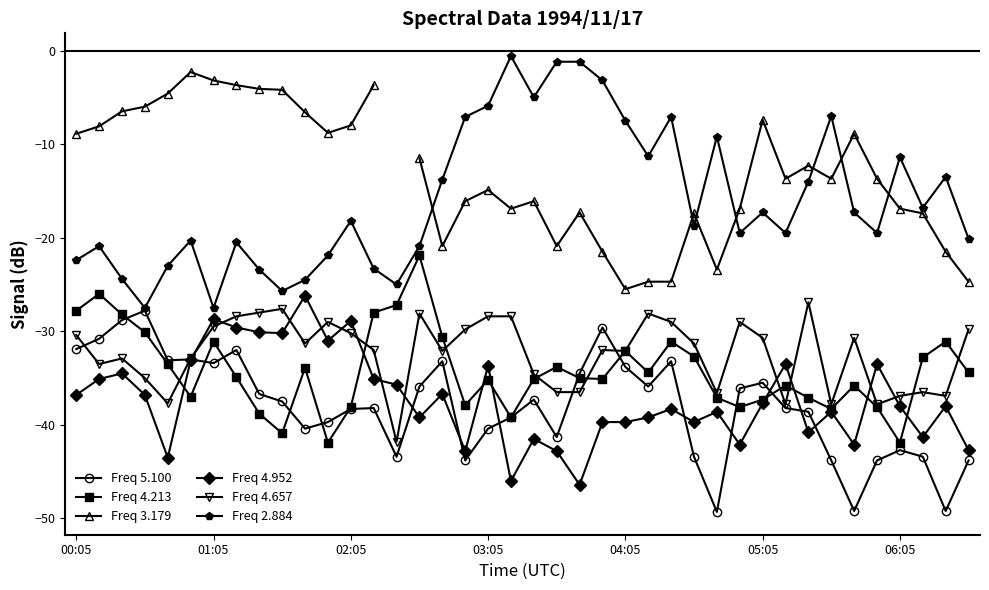

True or false: Freq 2.884 has more than 2 points higher than both neighbors.

True